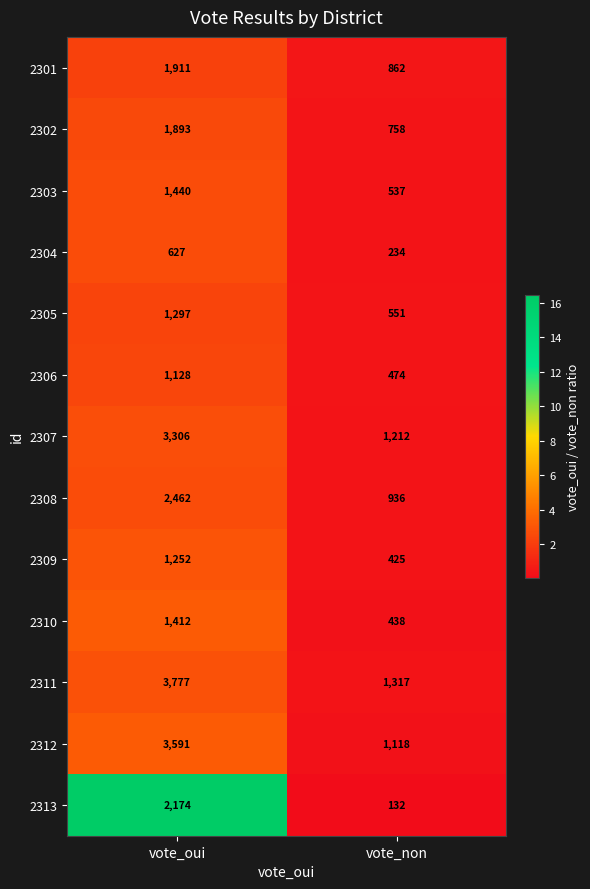

Is the value of 2308 at vote_non greater than the value of 2309 at vote_oui?

No